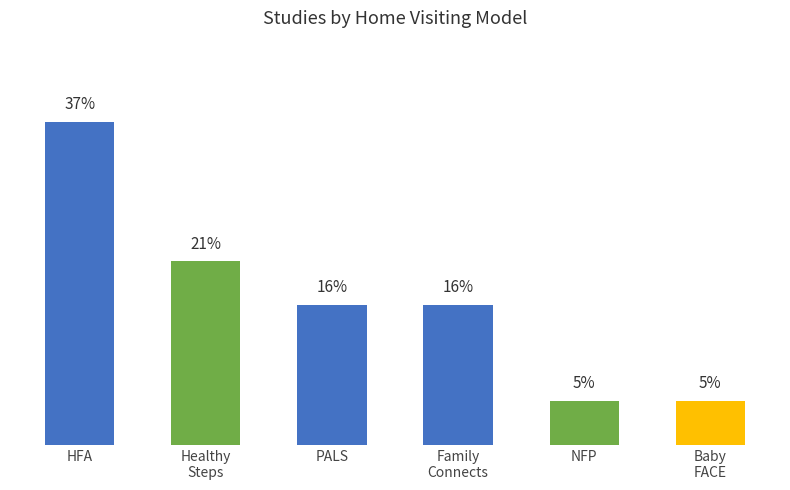

What is the label of the 5th bar from the left?

NFP